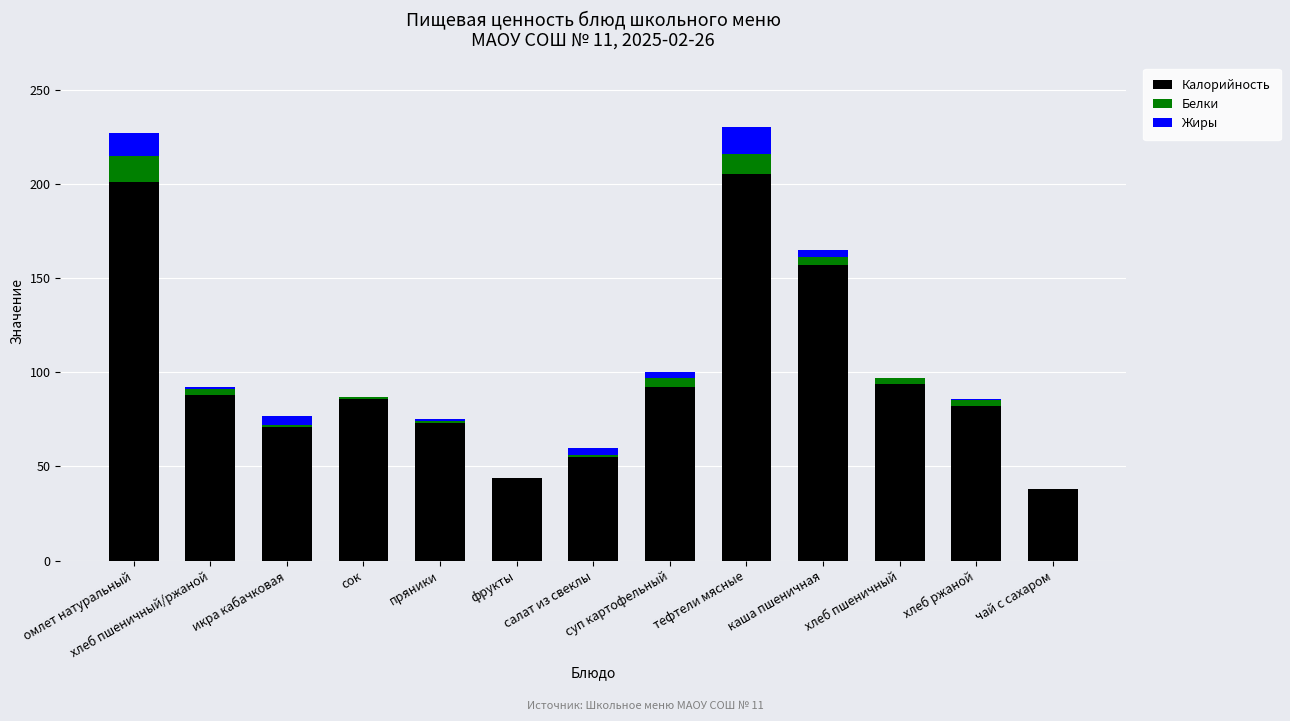

At which label does Жиры first exceed 1?

омлет натуральный